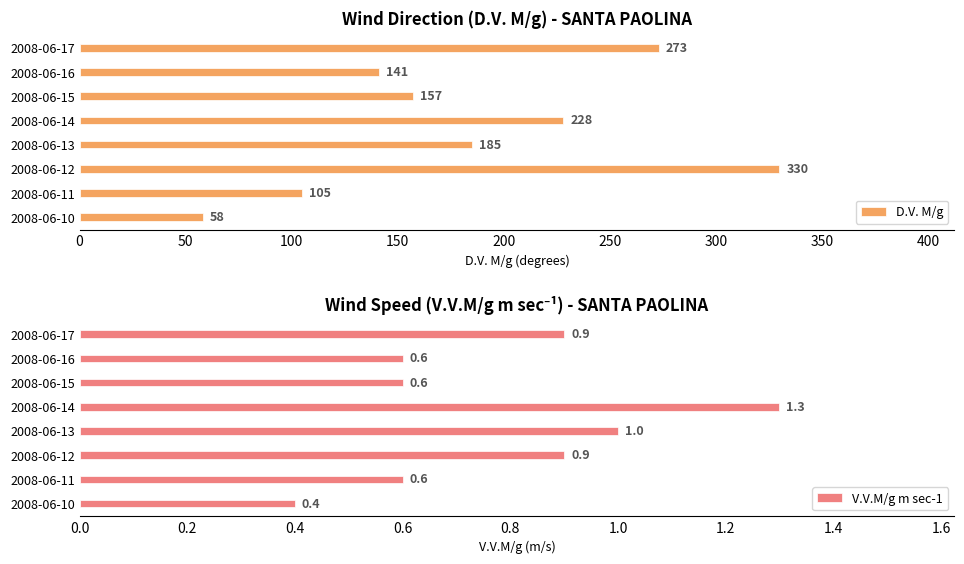

What is the greatest value displayed?

330.0